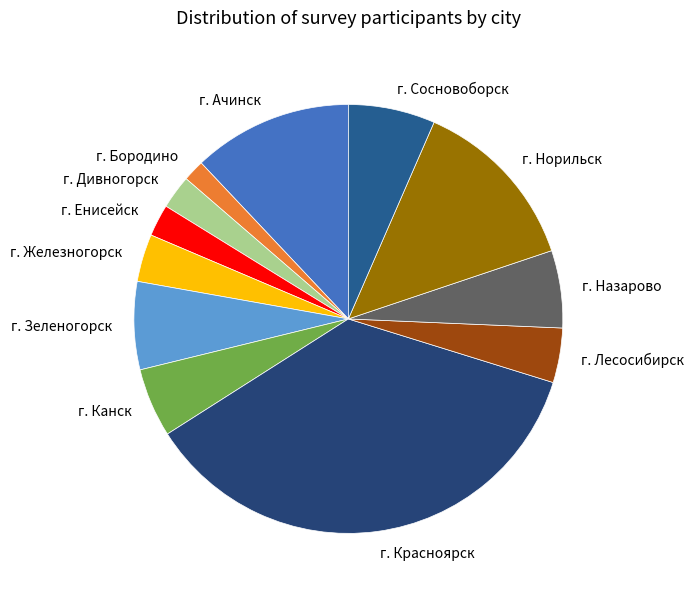

Do г. Железногорск and г. Ачинск together represent more than half of the pie?

No